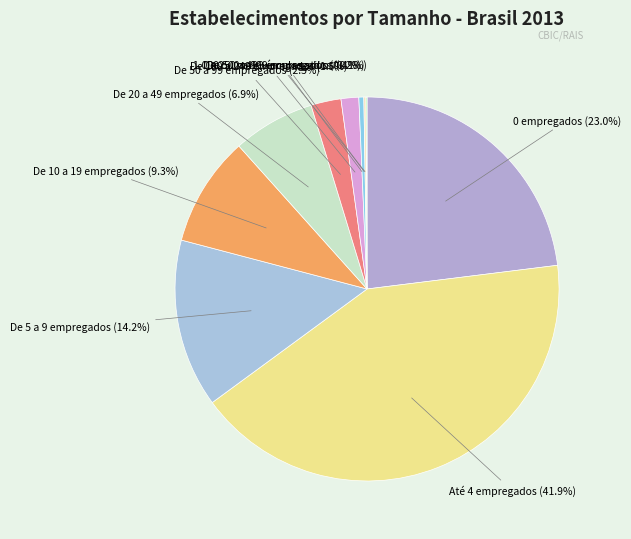

Does De 250 a 499 empregados account for over 50% of the chart?

No